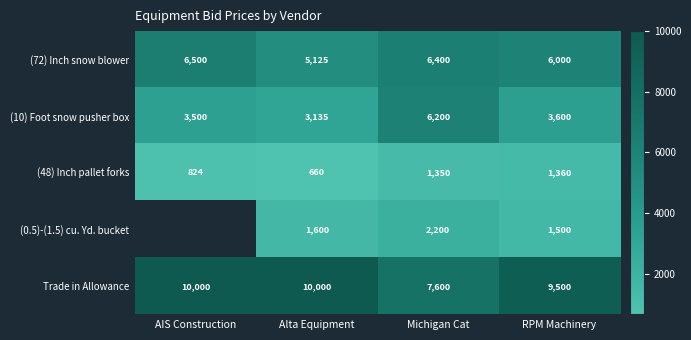

Between Michigan Cat and AIS Construction, which is larger?

AIS Construction